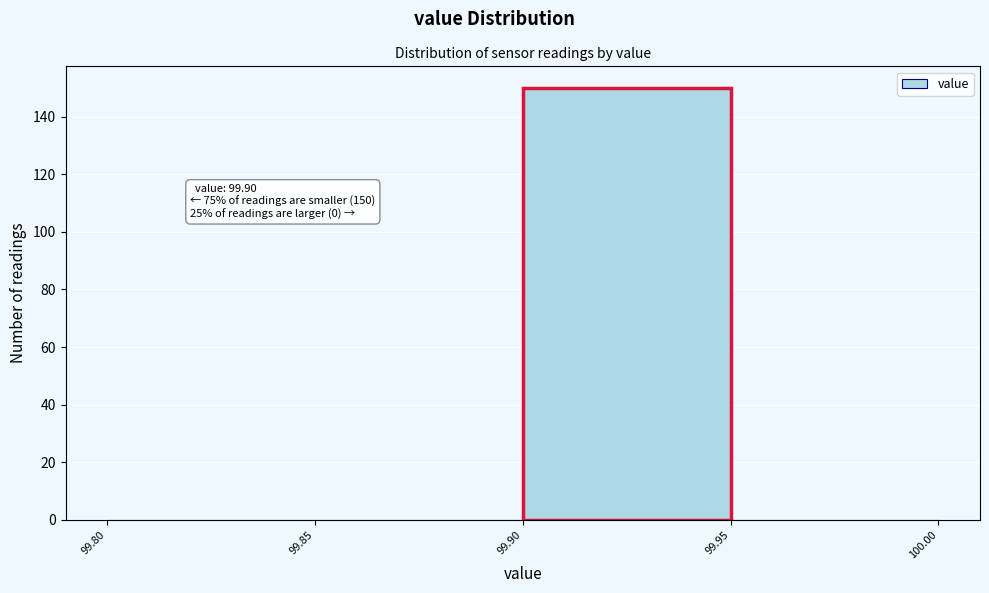

Over which range of the x-axis is the bar tallest?

99.90 to 99.95